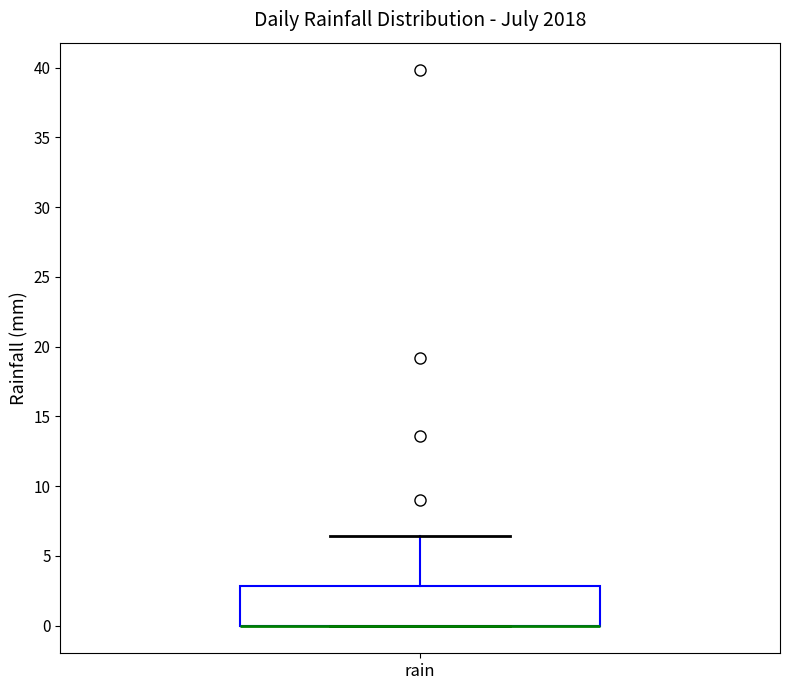

Transcribe this box plot: give where the median line is, the range the box spans, and where the two whiskers end, as read against the y-axis. The values are not printed on the chart, so give them approximately, as read against the axis.

median 0.0 (drawn on the box's lower edge), box 0.0 to 3.0, whiskers 0.0 to 6.5